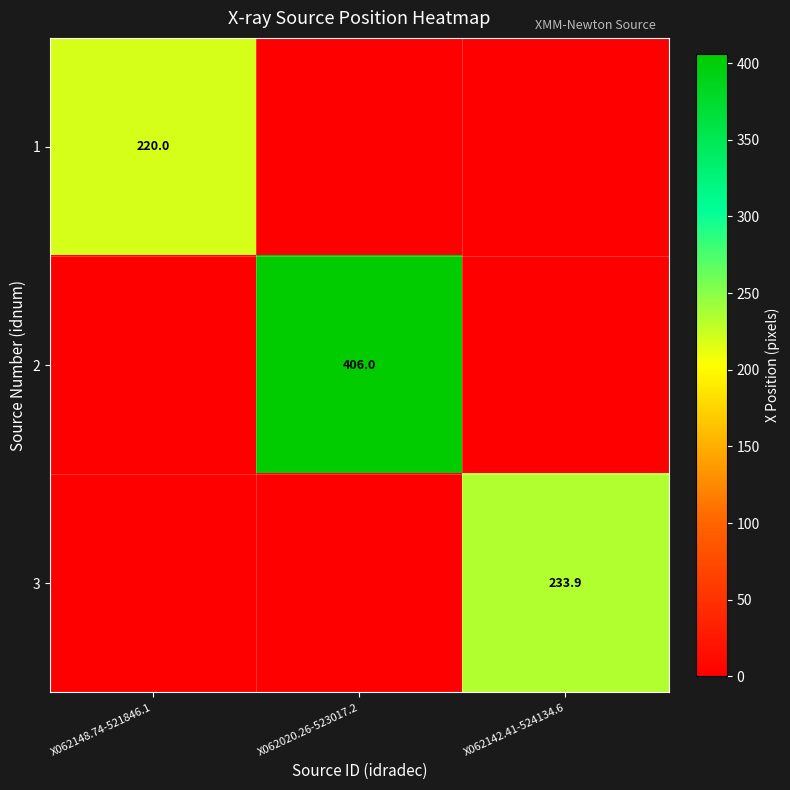

The 2 series shows 406.0 at X062020.26-523017.2. True or false?

True